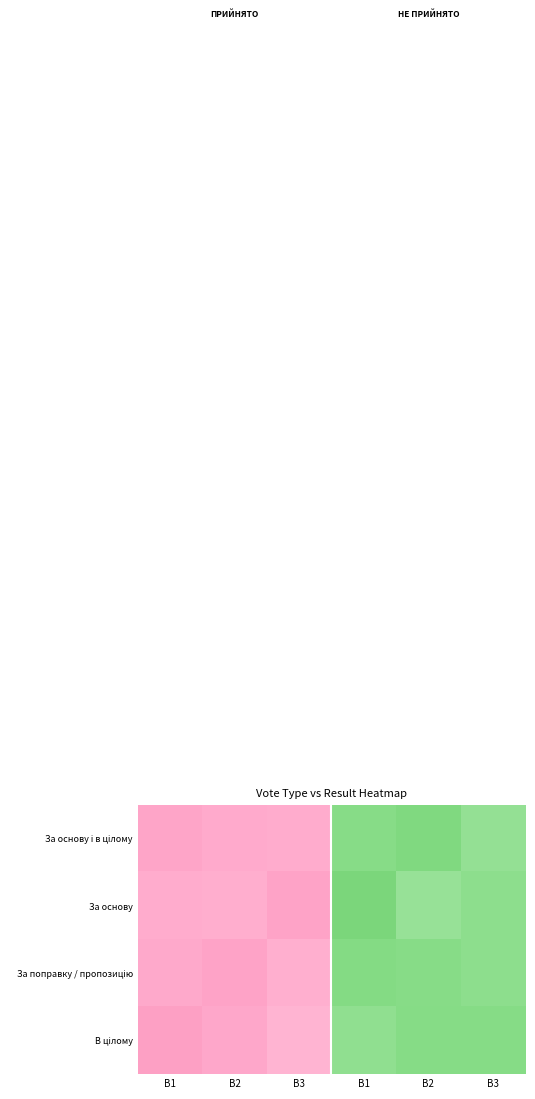

At which category is the sum across all series the highest?

B1